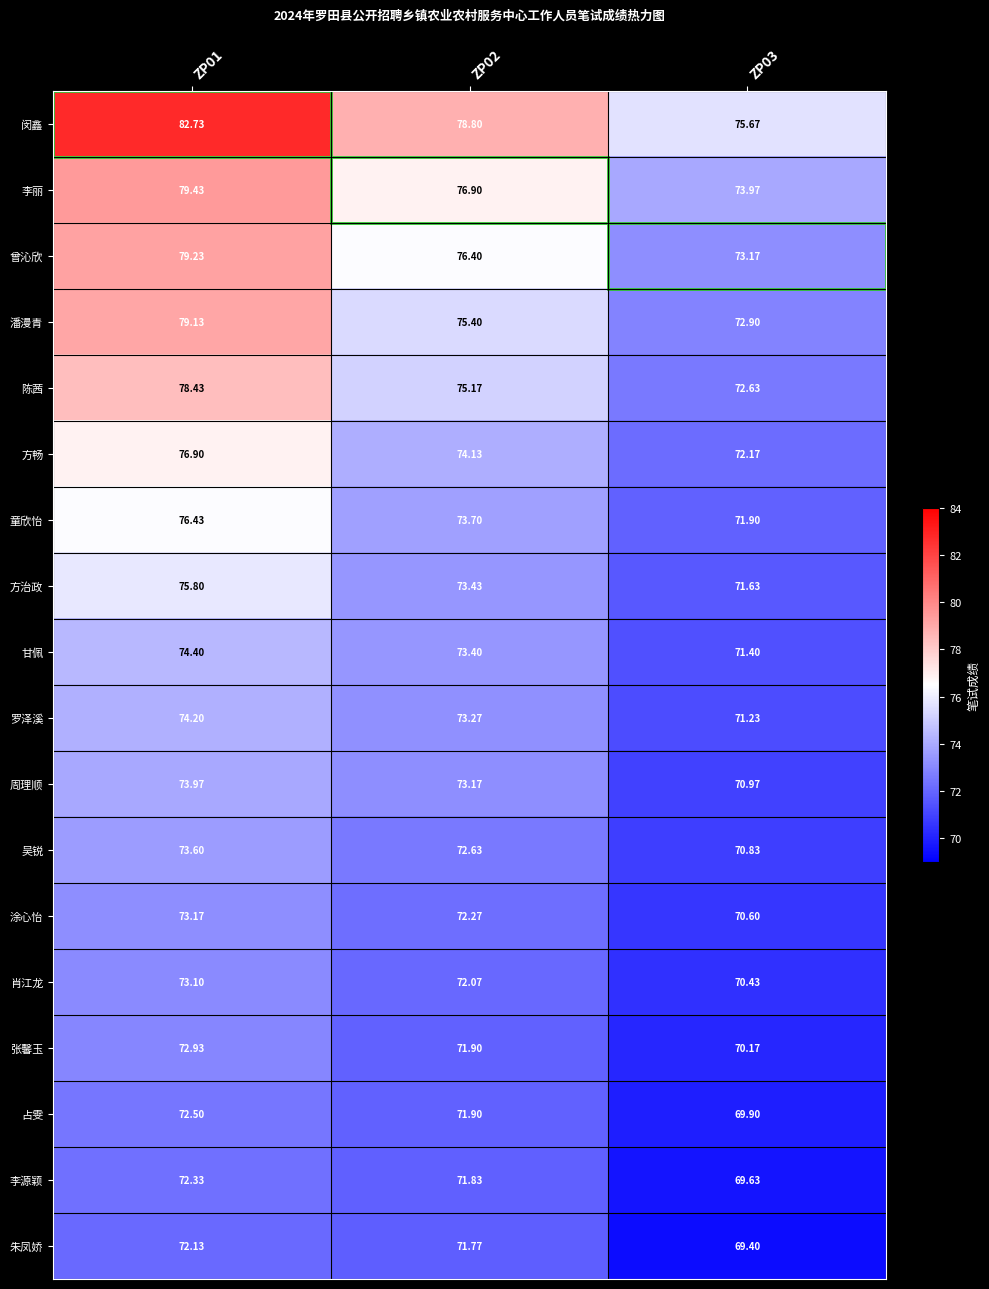

Which series has the largest total across all categories?

闵鑫